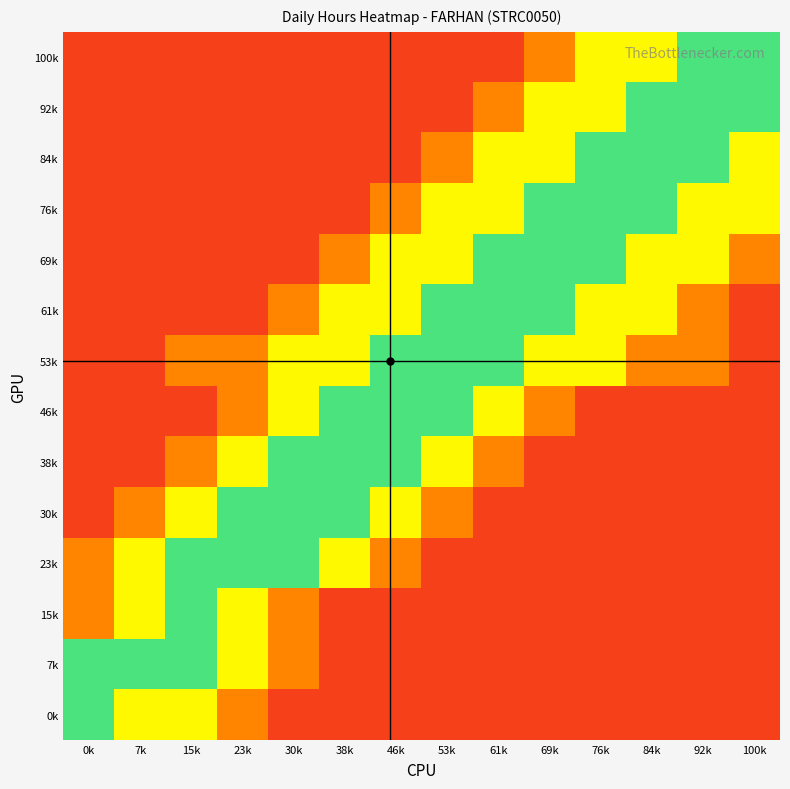

Reading left to right, extract all data points from this chart.

0k: 0k=0.9	7k=0.7	15k=0.7	23k=0.3	30k=0.1	38k=0.1	46k=0.1	53k=0.1	61k=0.1	69k=0.1	76k=0.1	84k=0.1	92k=0.1	100k=0.1
7k: 0k=0.9	7k=0.9	15k=0.9	23k=0.7	30k=0.3	38k=0.1	46k=0.1	53k=0.1	61k=0.1	69k=0.1	76k=0.1	84k=0.1	92k=0.1	100k=0.1
15k: 0k=0.3	7k=0.7	15k=0.9	23k=0.7	30k=0.3	38k=0.1	46k=0.1	53k=0.1	61k=0.1	69k=0.1	76k=0.1	84k=0.1	92k=0.1	100k=0.1
23k: 0k=0.3	7k=0.7	15k=0.9	23k=0.9	30k=0.9	38k=0.7	46k=0.3	53k=0.1	61k=0.1	69k=0.1	76k=0.1	84k=0.1	92k=0.1	100k=0.1
30k: 0k=0.1	7k=0.3	15k=0.7	23k=0.9	30k=0.9	38k=0.9	46k=0.7	53k=0.3	61k=0.1	69k=0.1	76k=0.1	84k=0.1	92k=0.1	100k=0.1
38k: 0k=0.1	7k=0.1	15k=0.3	23k=0.7	30k=0.9	38k=0.9	46k=0.9	53k=0.7	61k=0.3	69k=0.1	76k=0.1	84k=0.1	92k=0.1	100k=0.1
46k: 0k=0.1	7k=0.1	15k=0.1	23k=0.3	30k=0.7	38k=0.9	46k=0.9	53k=0.9	61k=0.7	69k=0.3	76k=0.1	84k=0.1	92k=0.1	100k=0.1
53k: 0k=0.1	7k=0.1	15k=0.3	23k=0.3	30k=0.7	38k=0.7	46k=0.9	53k=0.9	61k=0.9	69k=0.7	76k=0.7	84k=0.3	92k=0.3	100k=0.1
61k: 0k=0.1	7k=0.1	15k=0.1	23k=0.1	30k=0.3	38k=0.7	46k=0.7	53k=0.9	61k=0.9	69k=0.9	76k=0.7	84k=0.7	92k=0.3	100k=0.1
69k: 0k=0.1	7k=0.1	15k=0.1	23k=0.1	30k=0.1	38k=0.3	46k=0.7	53k=0.7	61k=0.9	69k=0.9	76k=0.9	84k=0.7	92k=0.7	100k=0.3
76k: 0k=0.1	7k=0.1	15k=0.1	23k=0.1	30k=0.1	38k=0.1	46k=0.3	53k=0.7	61k=0.7	69k=0.9	76k=0.9	84k=0.9	92k=0.7	100k=0.7
84k: 0k=0.1	7k=0.1	15k=0.1	23k=0.1	30k=0.1	38k=0.1	46k=0.1	53k=0.3	61k=0.7	69k=0.7	76k=0.9	84k=0.9	92k=0.9	100k=0.7
92k: 0k=0.1	7k=0.1	15k=0.1	23k=0.1	30k=0.1	38k=0.1	46k=0.1	53k=0.1	61k=0.3	69k=0.7	76k=0.7	84k=0.9	92k=0.9	100k=0.9
100k: 0k=0.1	7k=0.1	15k=0.1	23k=0.1	30k=0.1	38k=0.1	46k=0.1	53k=0.1	61k=0.1	69k=0.3	76k=0.7	84k=0.7	92k=0.9	100k=0.9